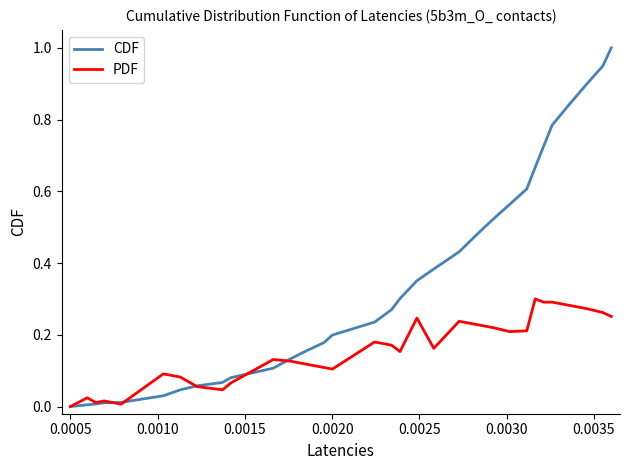

List the series in order of their overall mean, lowest first.

PDF, CDF